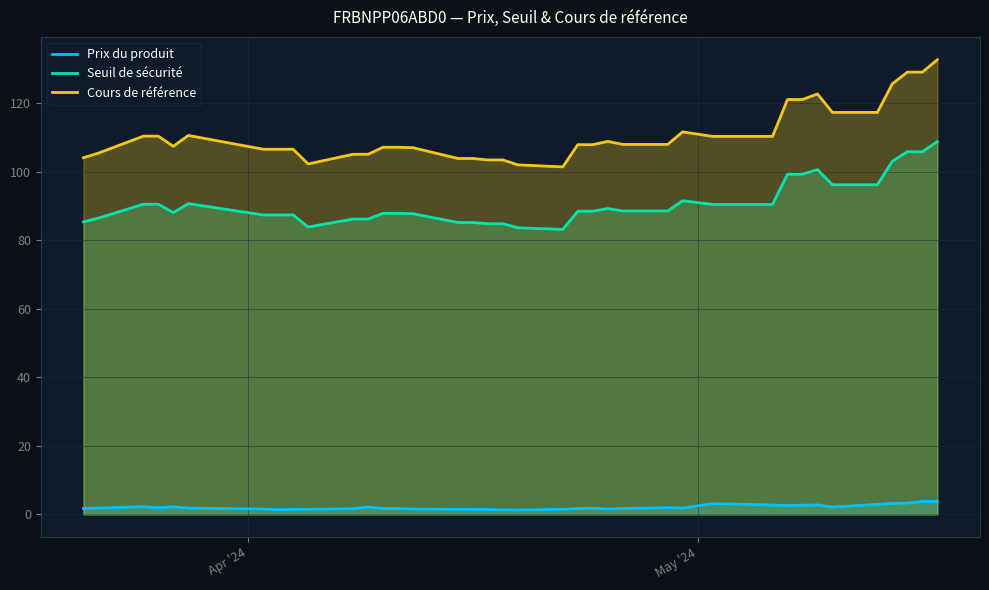

At how many categories does at least one series exceed 1?

39